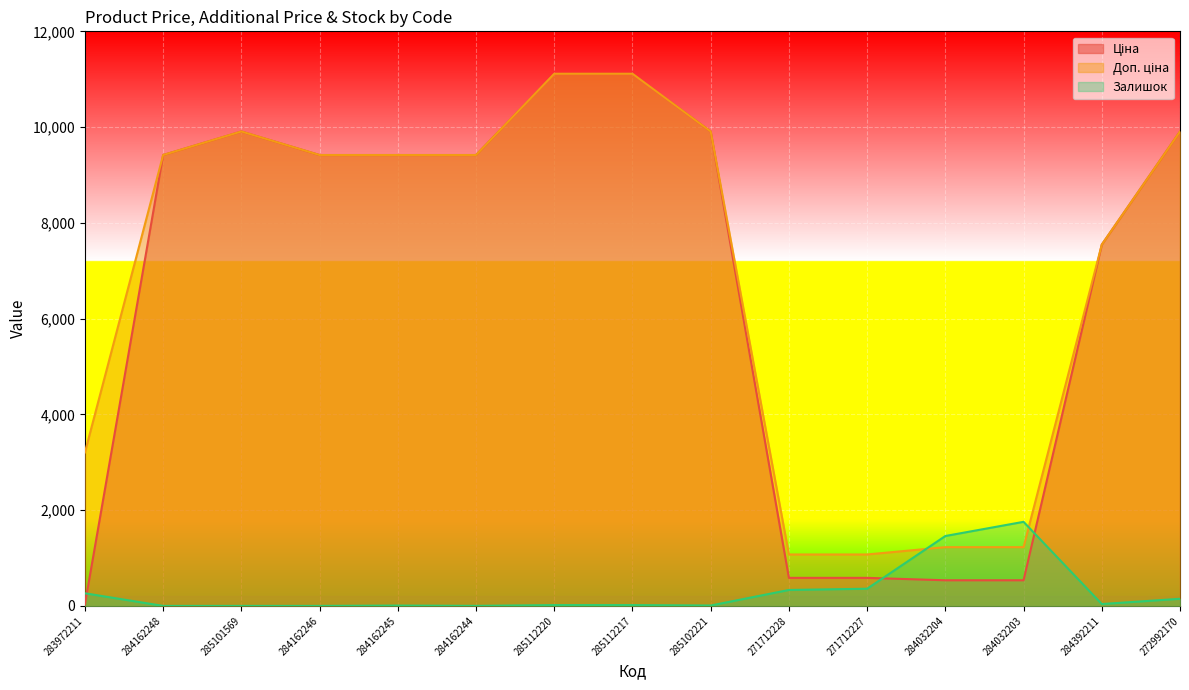

What is the value of the Залишок point at the 14th from the left?

39.0